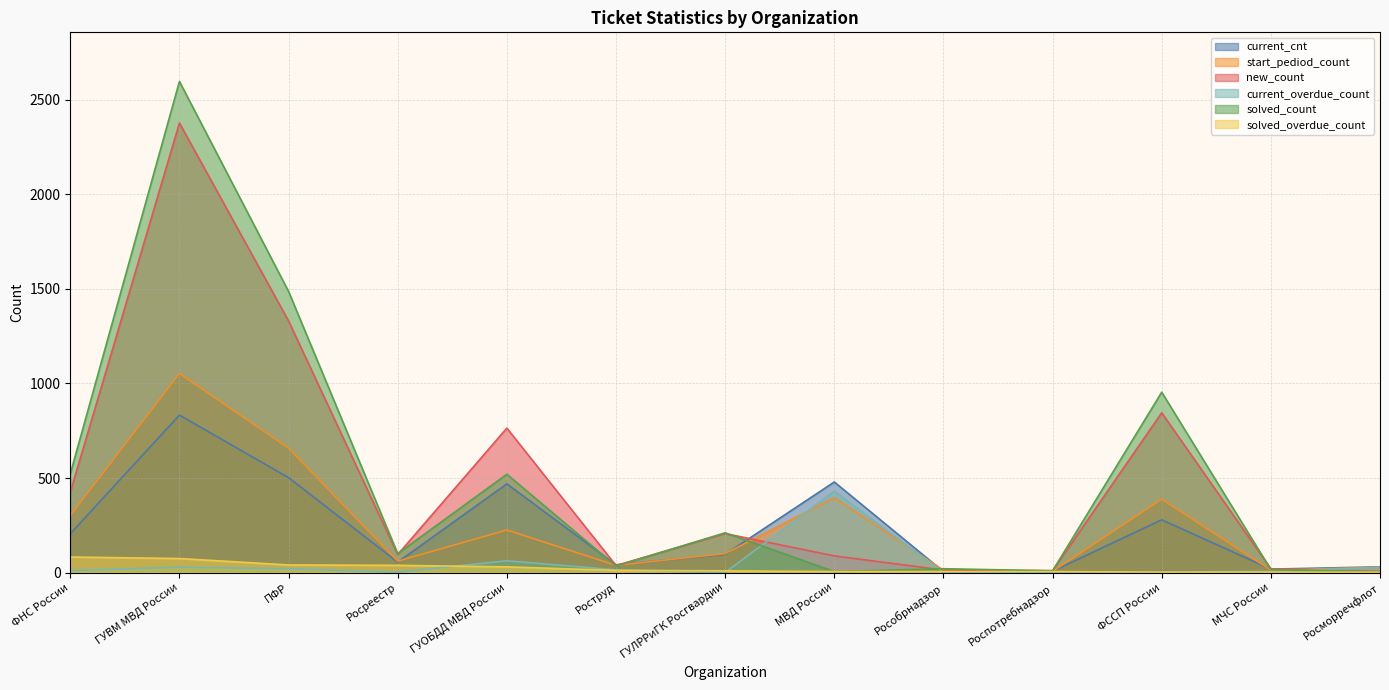

The start_pediod_count series shows 225 at ГУОБДД МВД России. True or false?

True